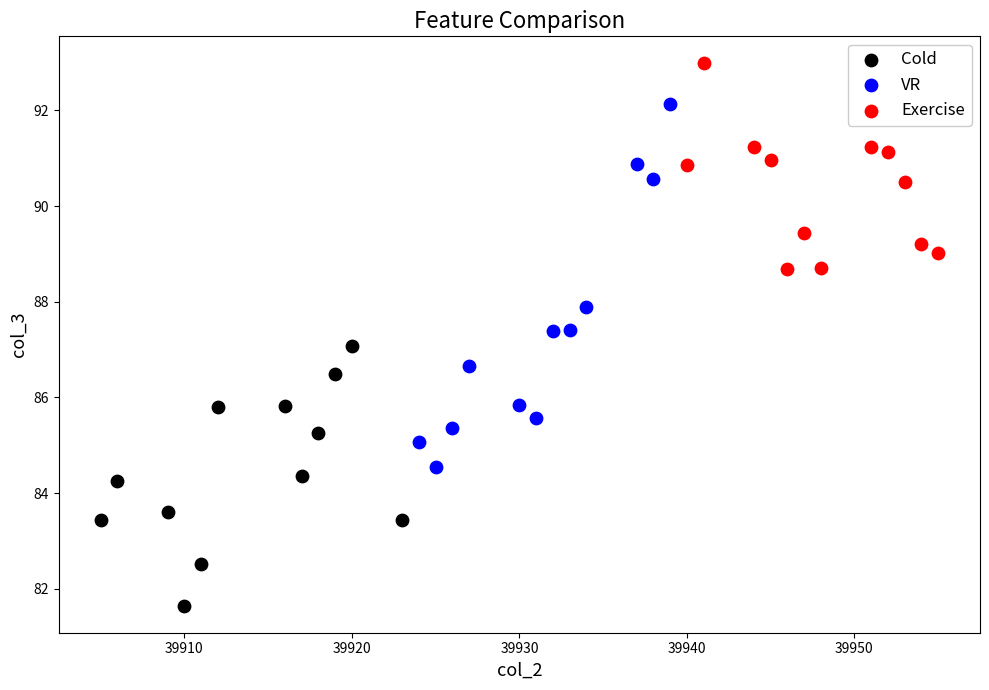

Which series has the largest Y range (max minus min)?

VR